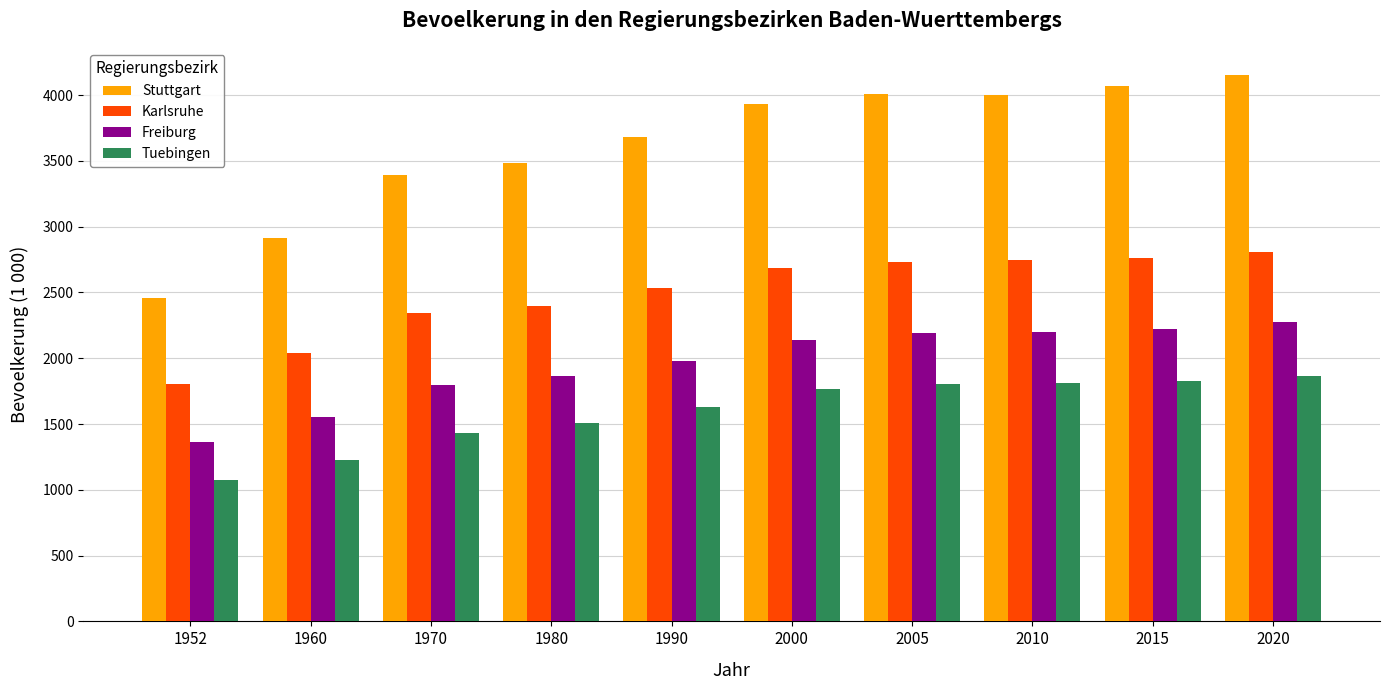

How many series are shown in this chart?

4